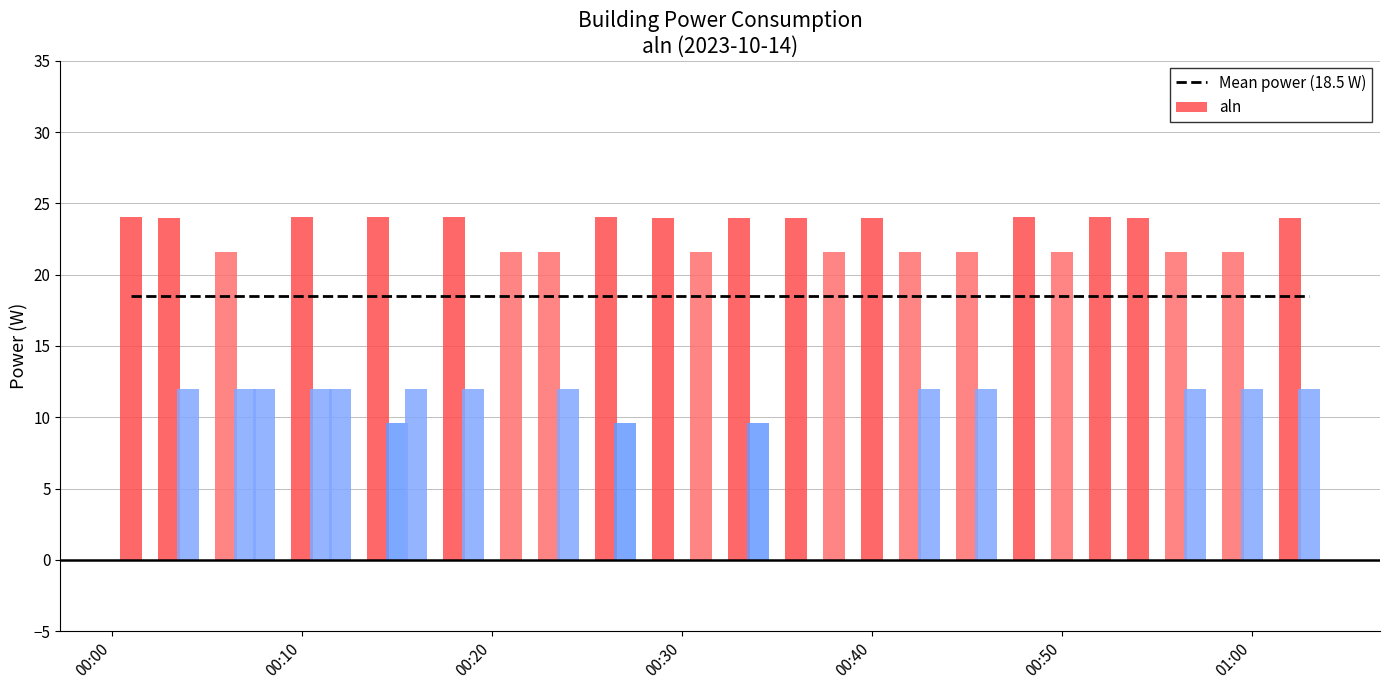

What is the maximum value shown in the chart?

24.0